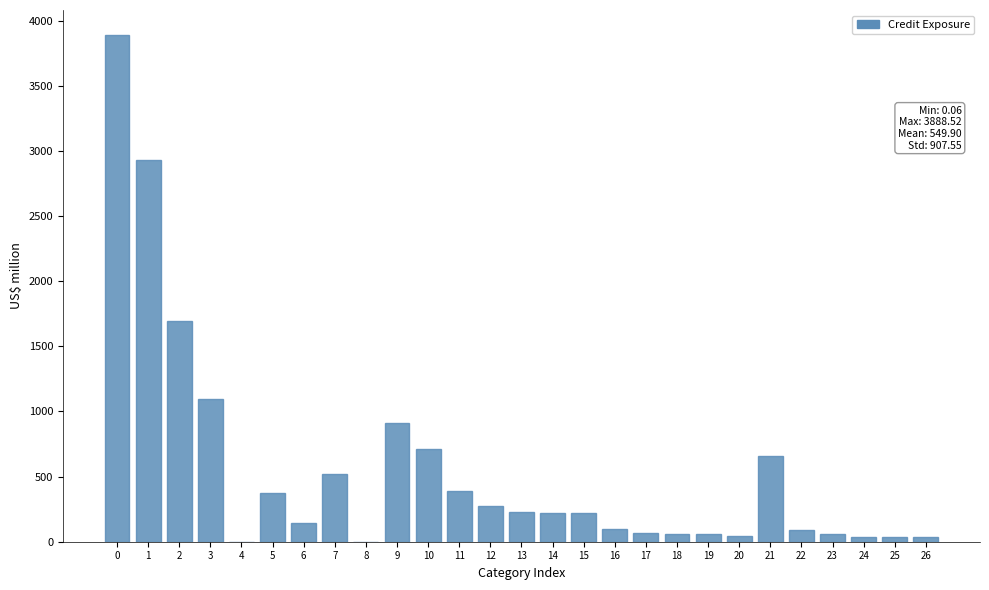

What is the ratio of the value at 11 to the value at 22?

4.2